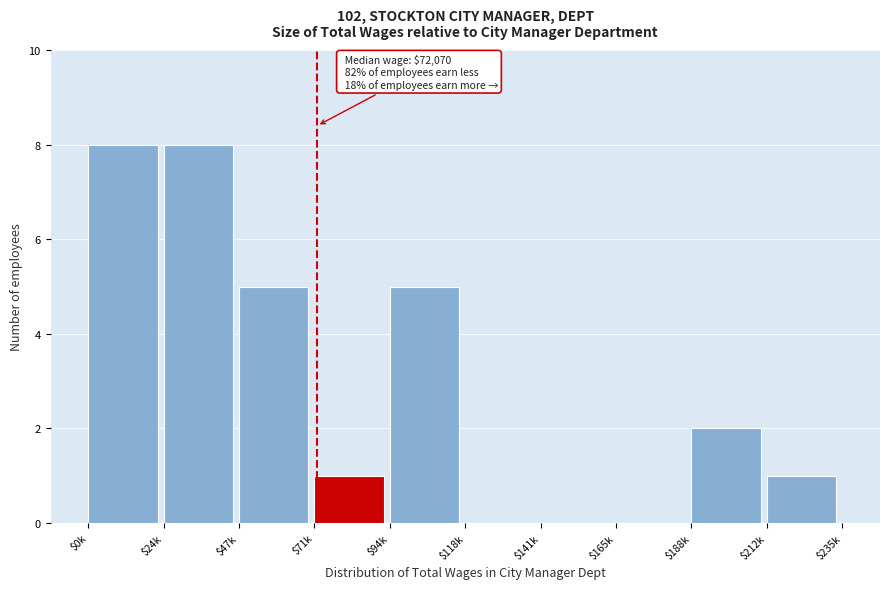

Is it true that the value at $71k is 1?

True